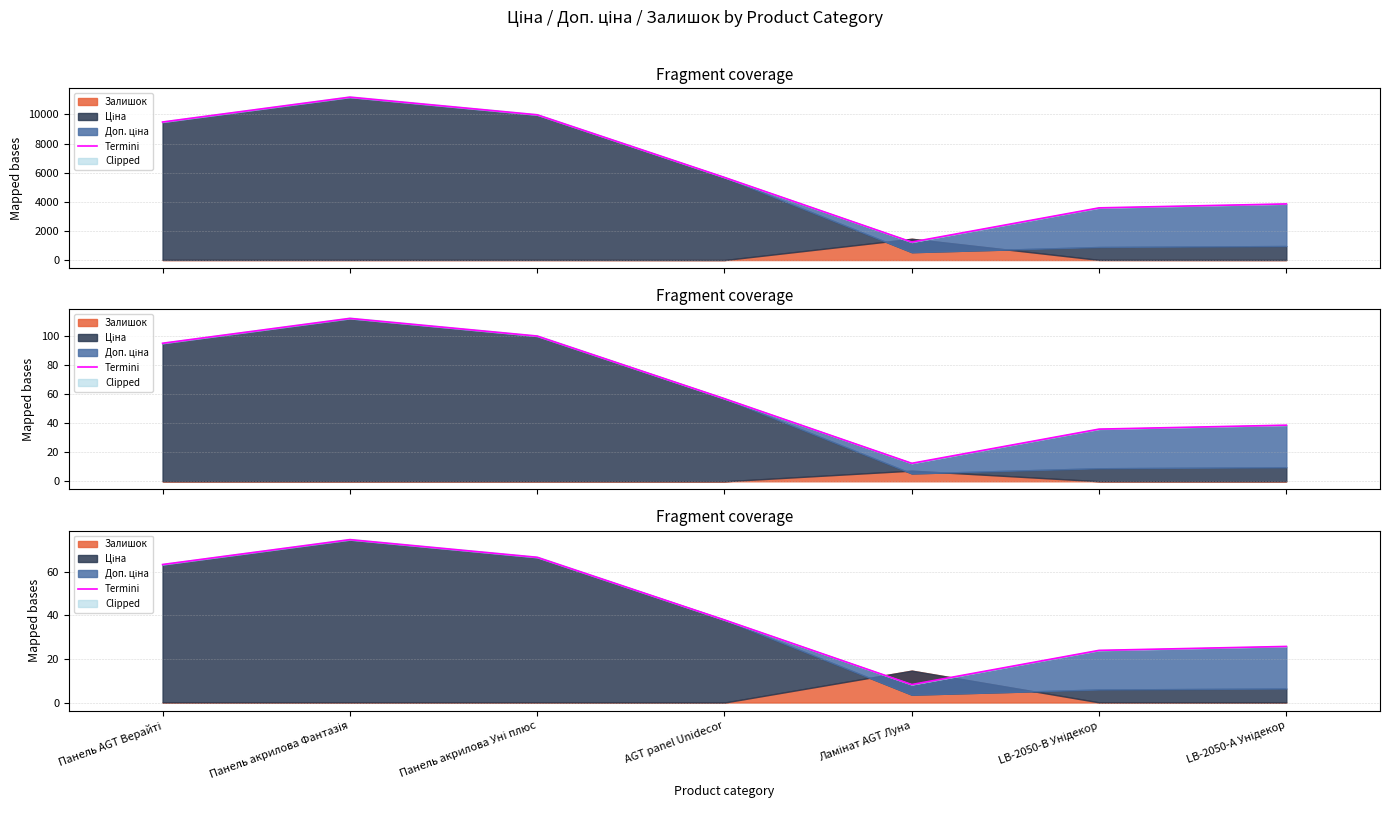

How many values are below 37?

3